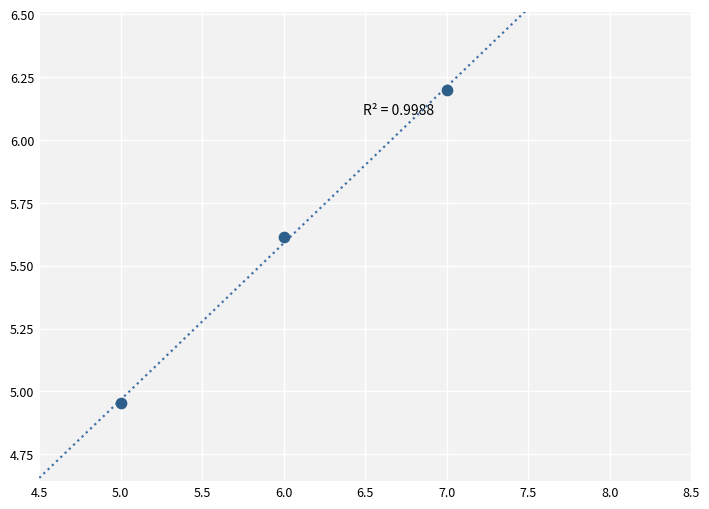

What is the range of Y values (max minus min)?

1.2